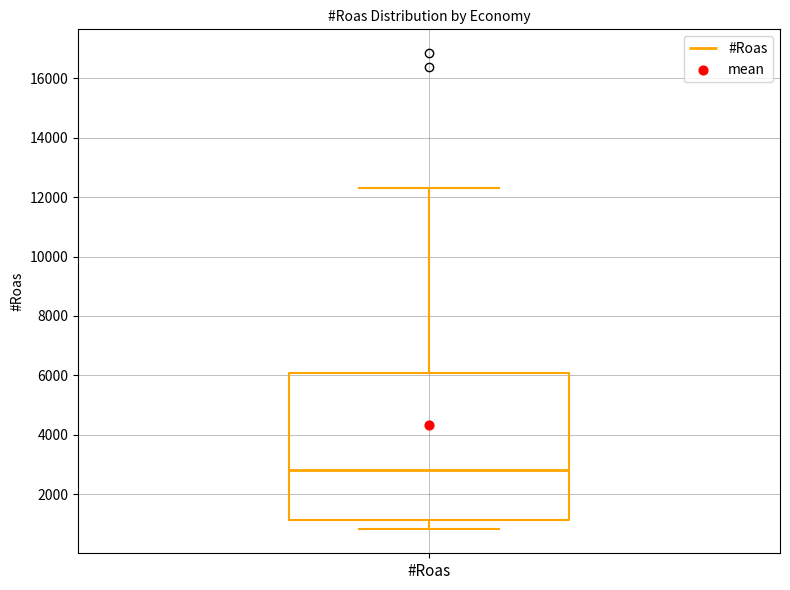

Read this box plot against the y-axis: the position of the median line, the range covered by the box, and the ends of both whiskers. The values are not printed on the chart, so give them approximately, as read against the axis.

median 2800, box 1200 to 6000, whiskers 800 to 12400